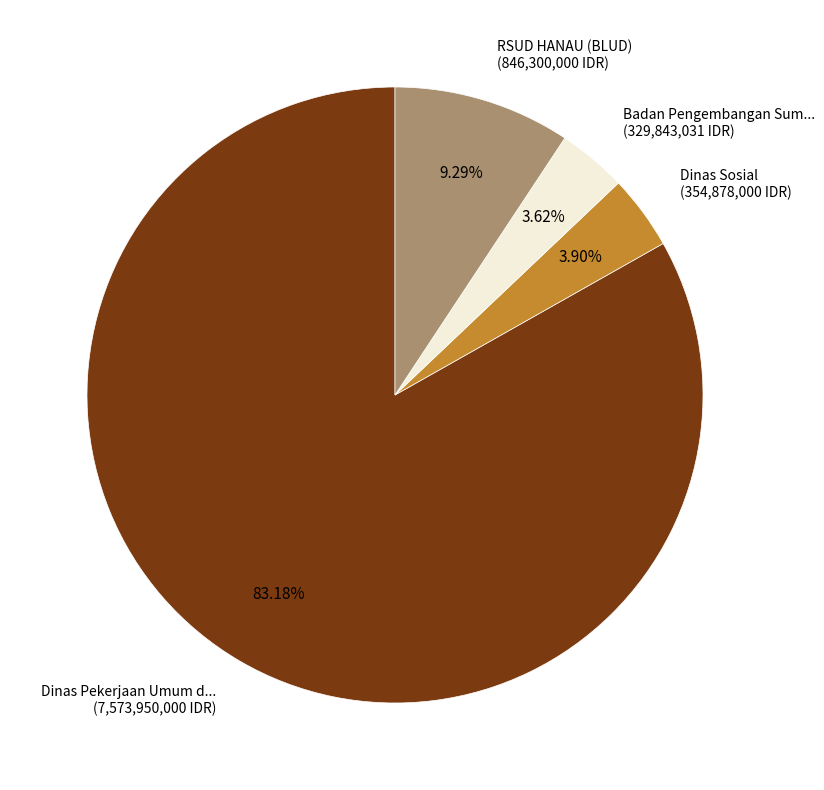

Do Dinas Sosial (354,878,000 IDR) and RSUD HANAU (BLUD) (846,300,000 IDR) together represent more than half of the pie?

No